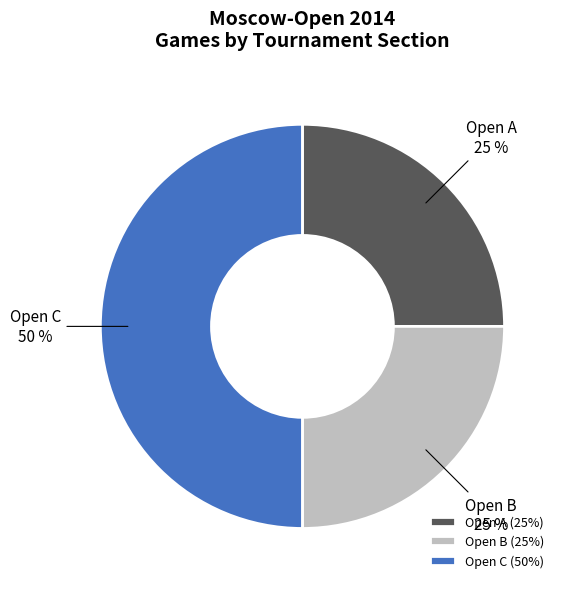

Is it true that Open C is 57% of the pie?

False